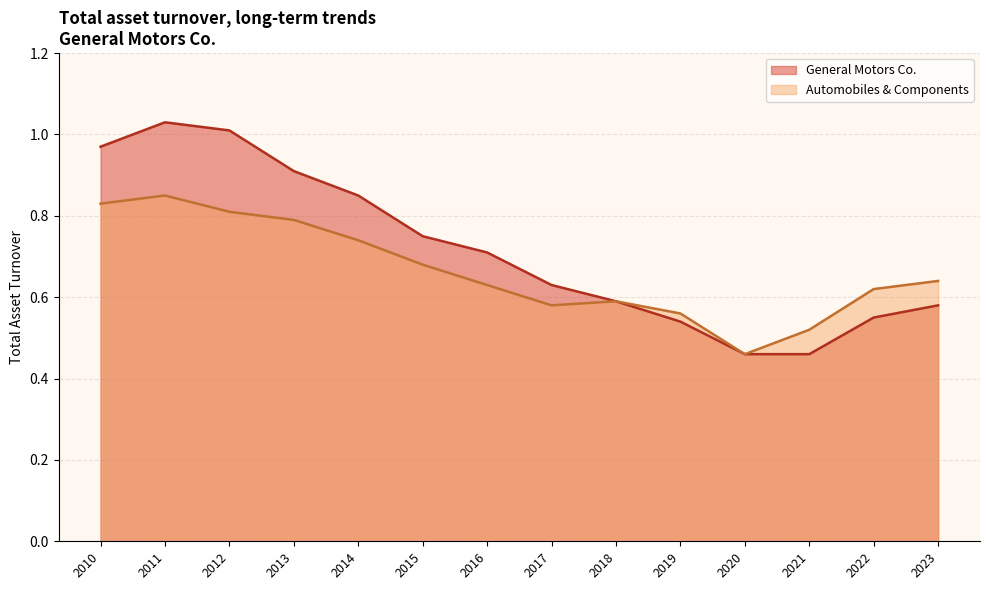

In General Motors Co., how many points are higher than both neighbors (excluding endpoints)?

1